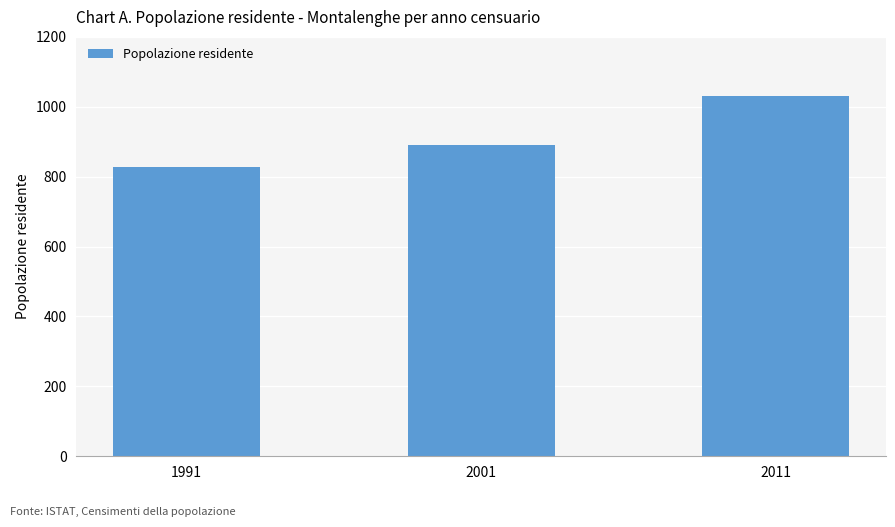

What is the sum of all values?

2747